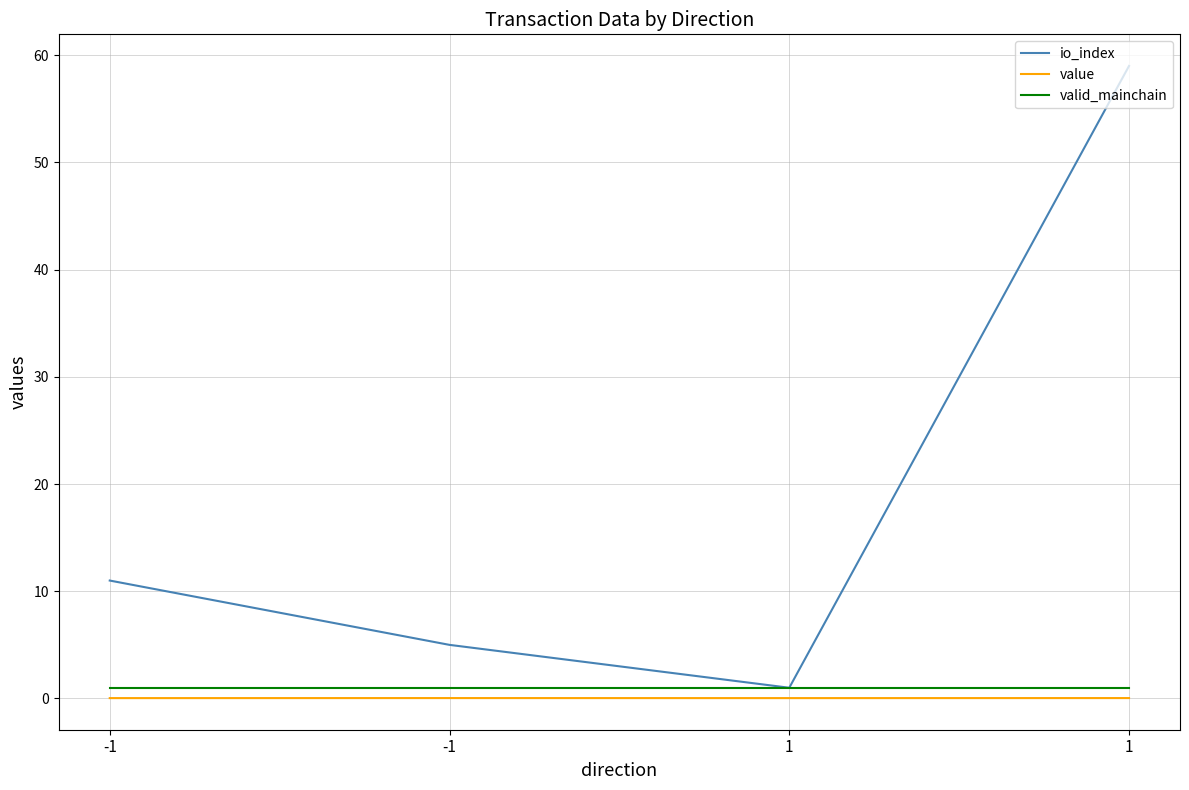

Rank the series at -1 from lowest to highest value.

value, valid_mainchain, io_index